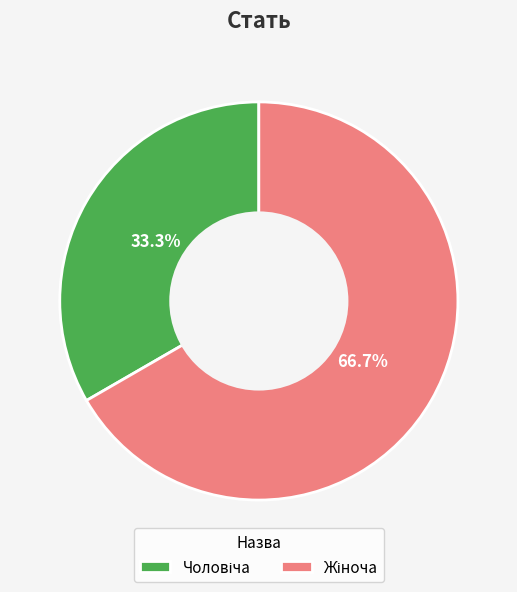

Is there any slice that represents more than half of the pie?

Yes